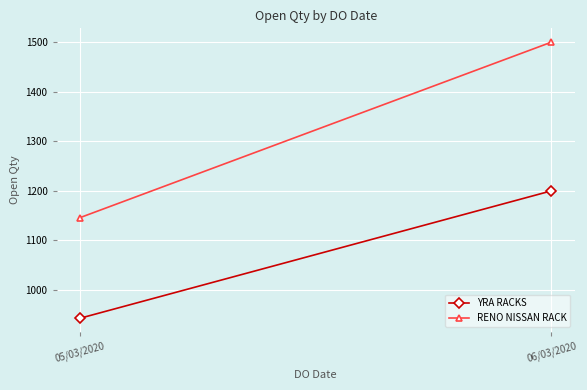

The YRA RACKS series shows 547 at 05/03/2020. True or false?

False